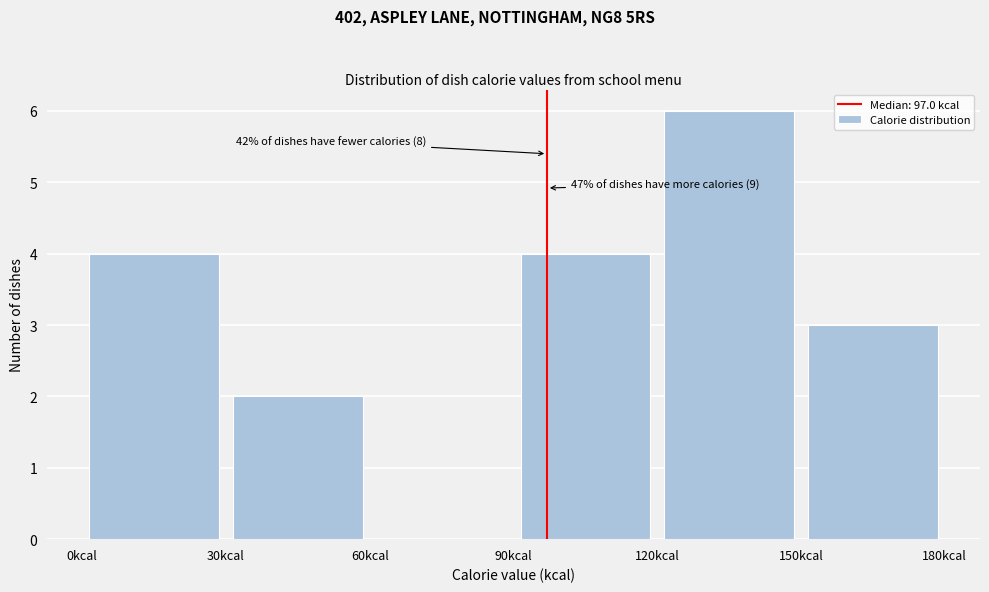

Over which range of the x-axis is the bar tallest?

120 to 150